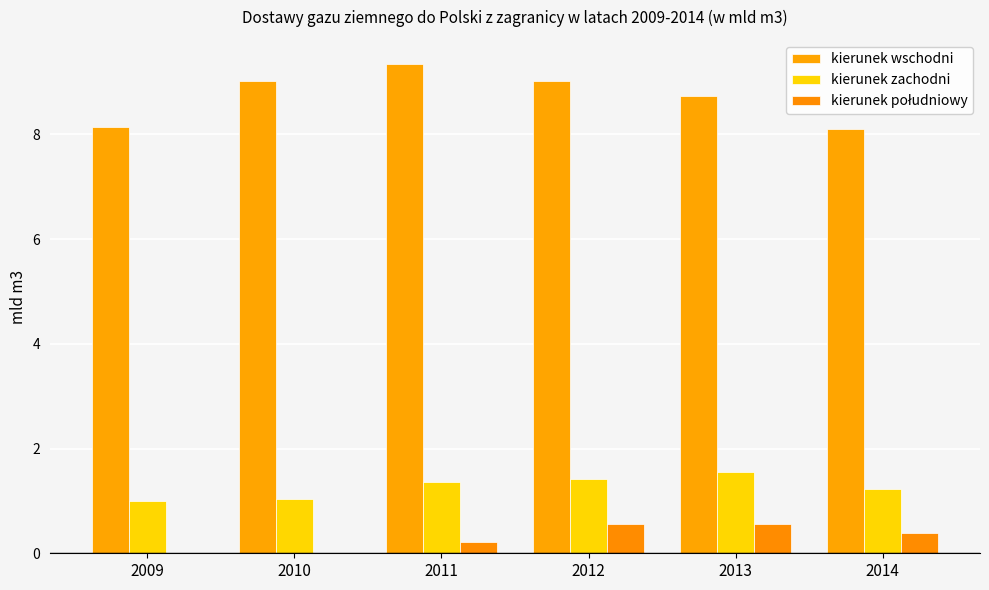

Reading left to right, extract all data points from this chart.

kierunek wschodni: 2009=8.1	2010=9.0	2011=9.3	2012=9.0	2013=8.7	2014=8.1
kierunek zachodni: 2009=1.0	2010=1.0	2011=1.4	2012=1.4	2013=1.6	2014=1.2
kierunek południowy: 2009=0.0	2010=0.0	2011=0.2	2012=0.6	2013=0.6	2014=0.4